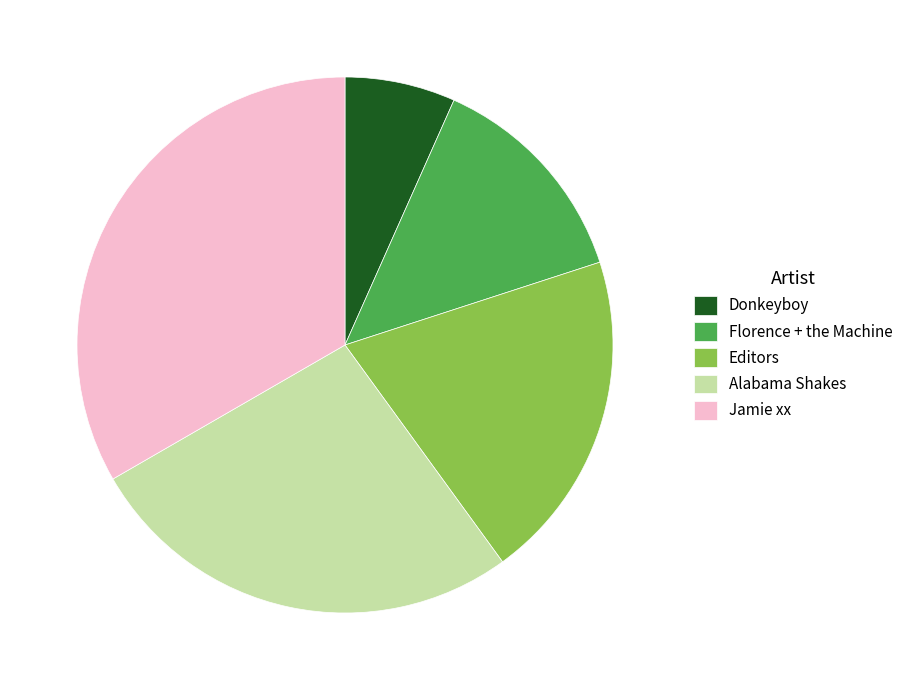

How many segments does this pie chart have?

5